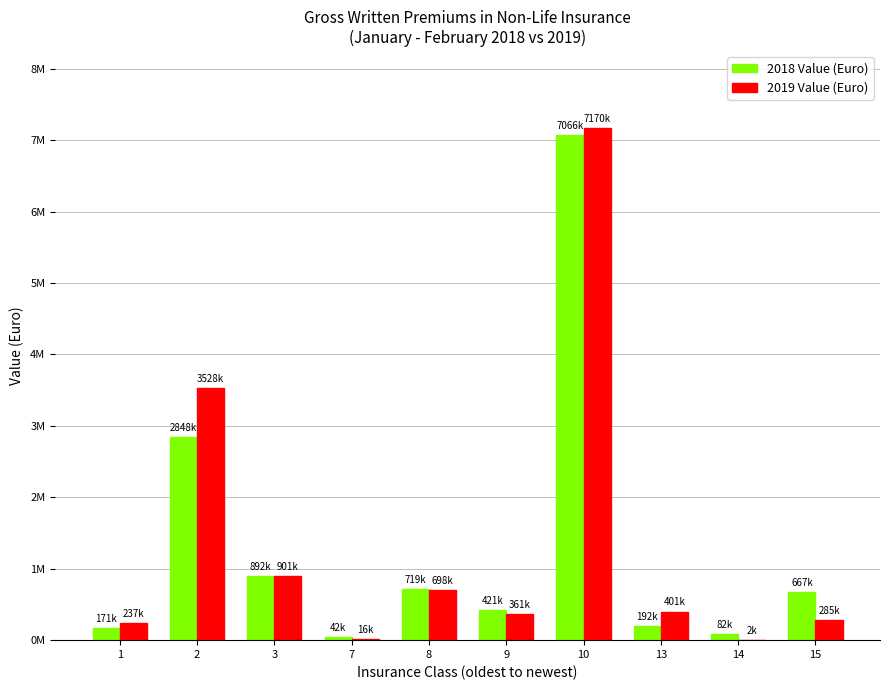

Are the bars grouped side by side (vs. stacked)?

Yes